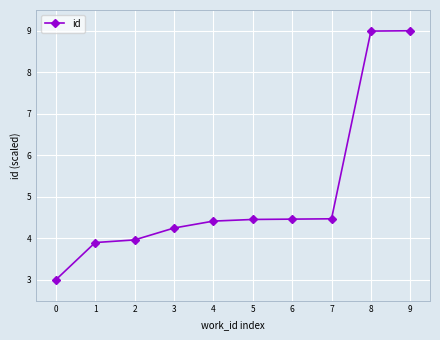

What is the difference between the maximum and second lowest values?

5.1